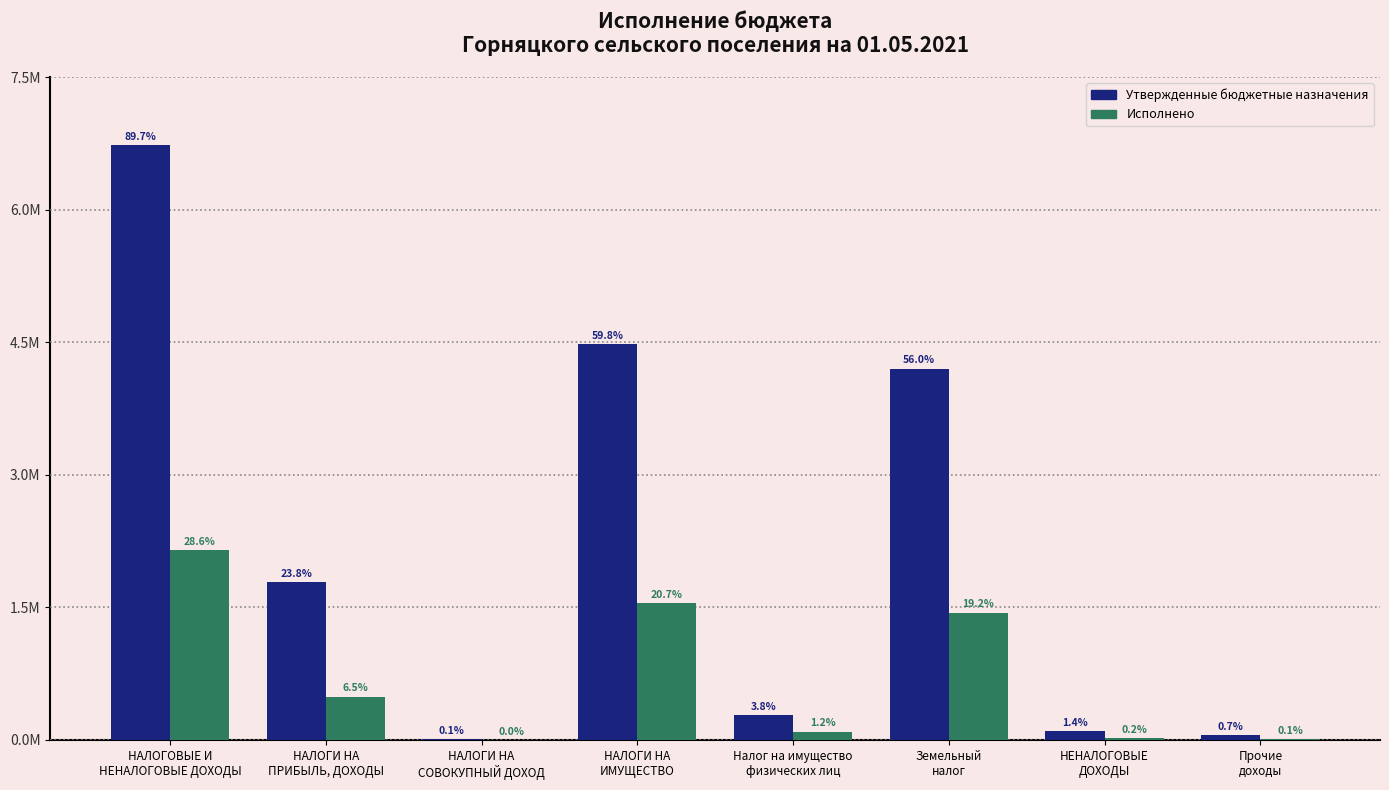

What are all the series names shown in the legend?

Утвержденные бюджетные назначения, Исполнено